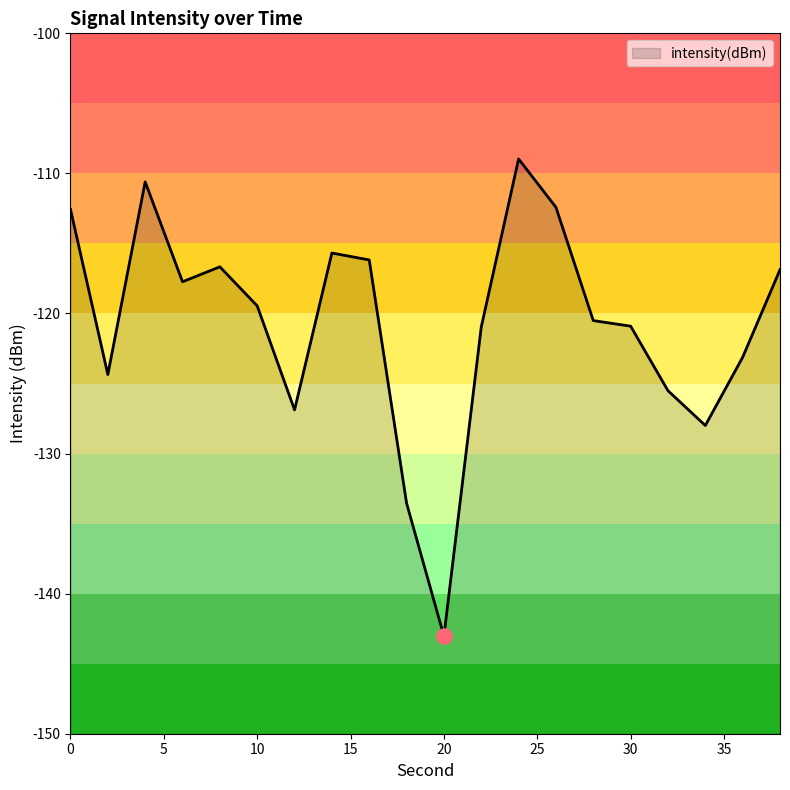

Between 30 and 20, which is larger?

30